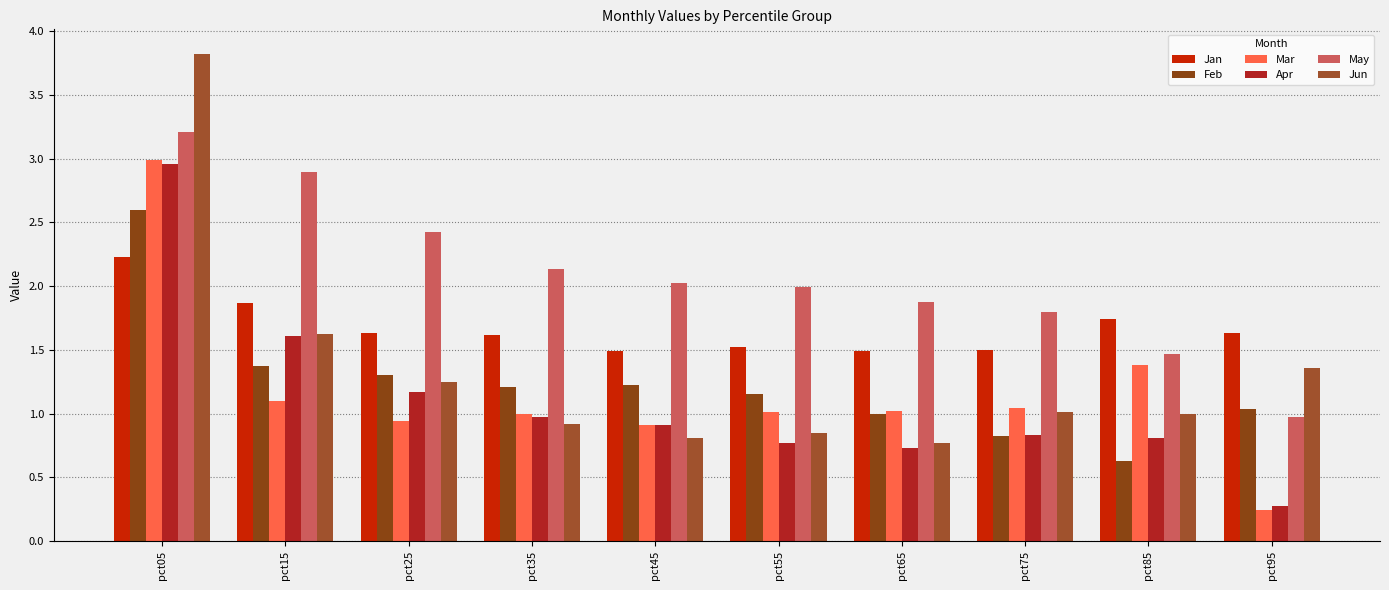

What are all the series names shown in the legend?

Jan, Feb, Mar, Apr, May, Jun